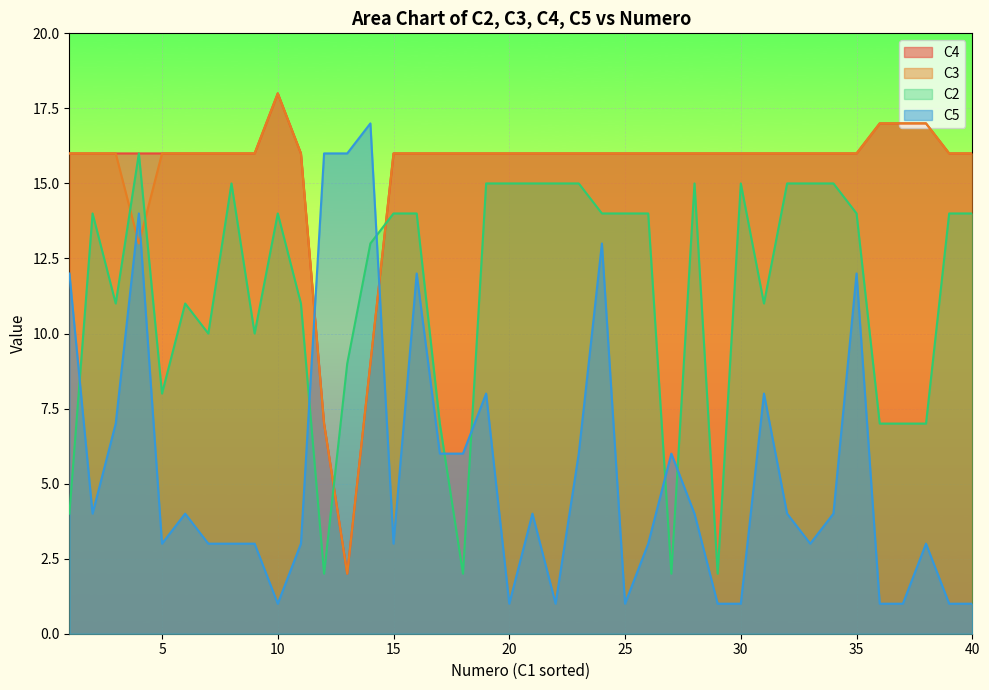

Reading left to right, list all the values displayed in this chart.

C4: 16	16	16	16	16	16	16	16	16	18	16	7	2	9	16	16	16	16	16	16	16	16	16	16	16	16	16	16	16	16	16	16	16	16	16	17	17	17	16	16
C3: 16	16	16	13	16	16	16	16	16	18	16	7	2	9	16	16	16	16	16	16	16	16	16	16	16	16	16	16	16	16	16	16	16	16	16	17	17	17	16	16
C2: 4	14	11	16	8	11	10	15	10	14	11	2	9	13	14	14	7	2	15	15	15	15	15	14	14	14	2	15	2	15	11	15	15	15	14	7	7	7	14	14
C5: 12	4	7	14	3	4	3	3	3	1	3	16	16	17	3	12	6	6	8	1	4	1	6	13	1	3	6	4	1	1	8	4	3	4	12	1	1	3	1	1